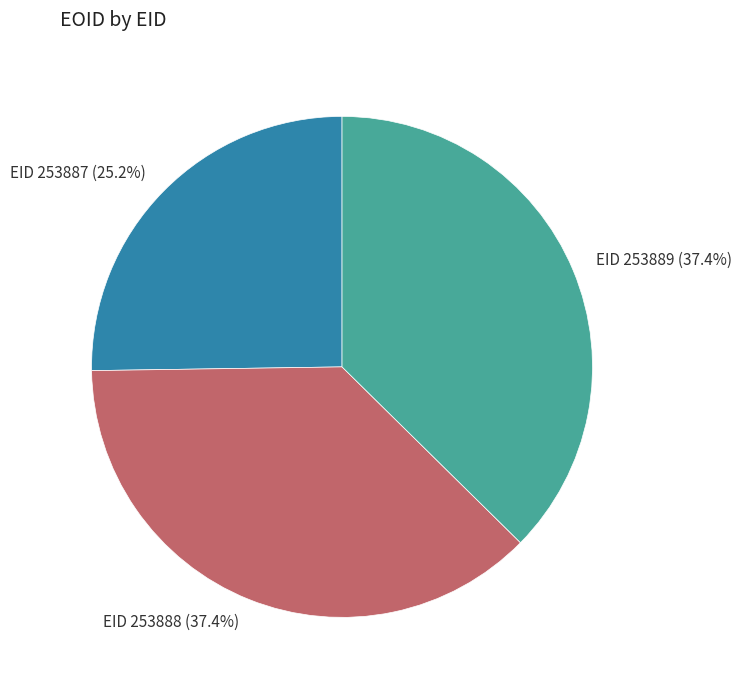

Count the number of slices in the pie.

3